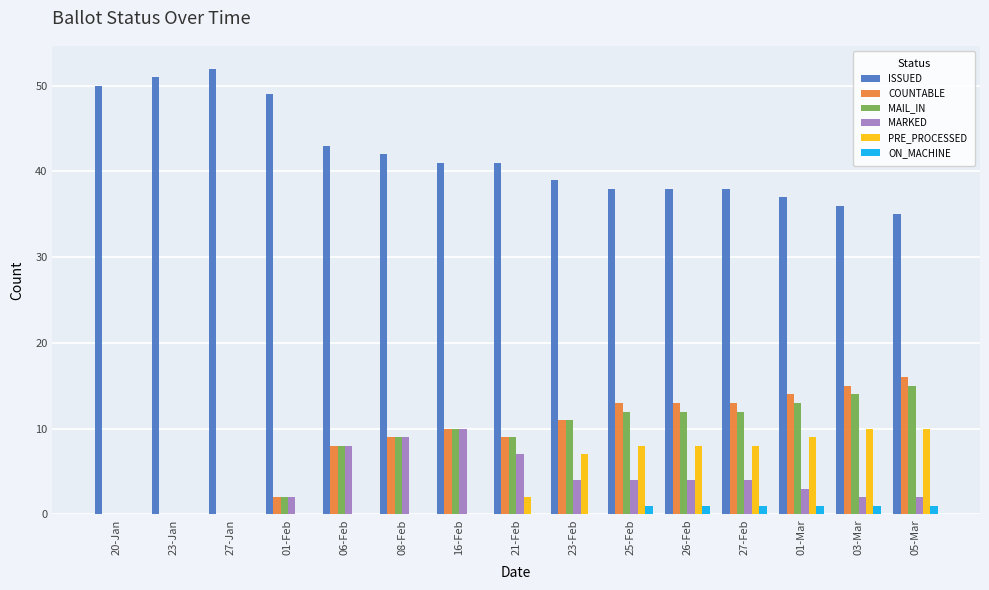

How many categories are shown in the chart?

15